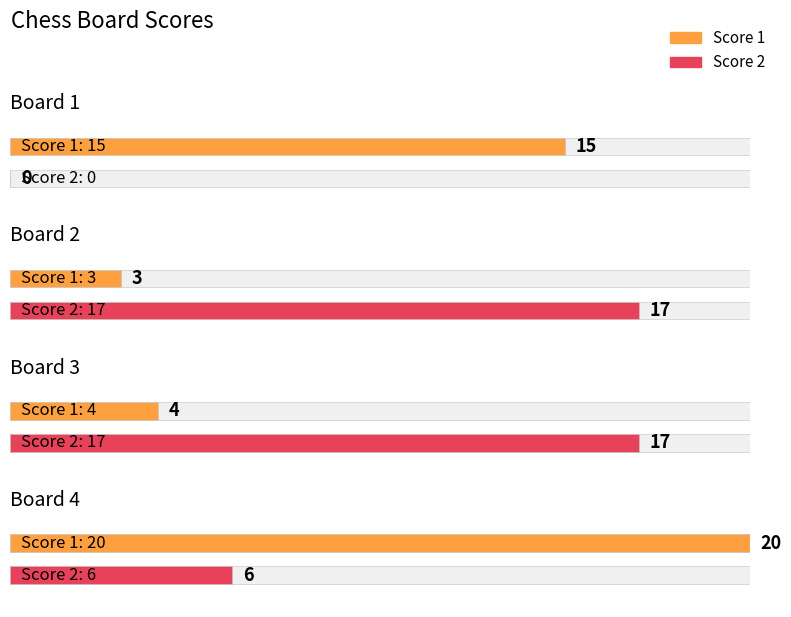

What is the difference between the maximum and minimum values in the Score 1 series?

17